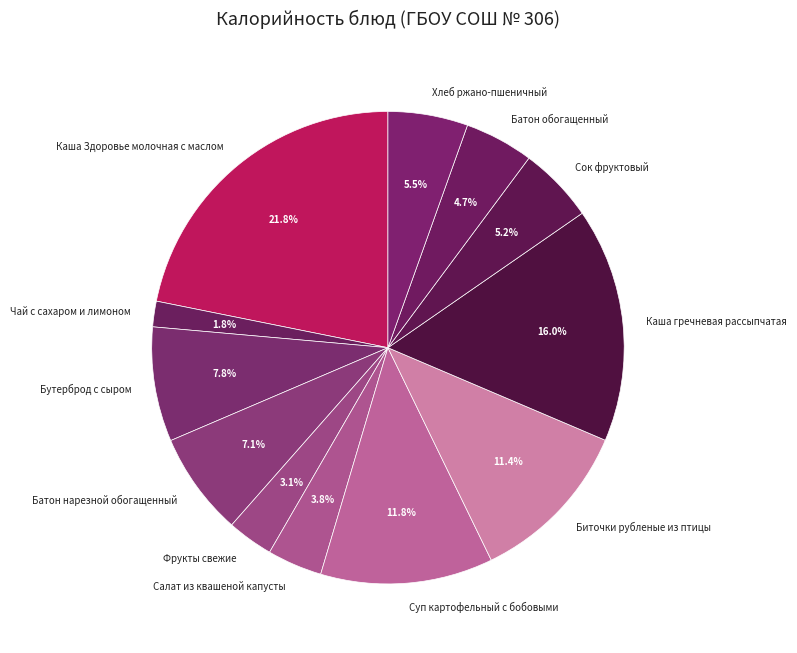

To the nearest percent, what is the difference between the largest and smallest slice percentages?

20%